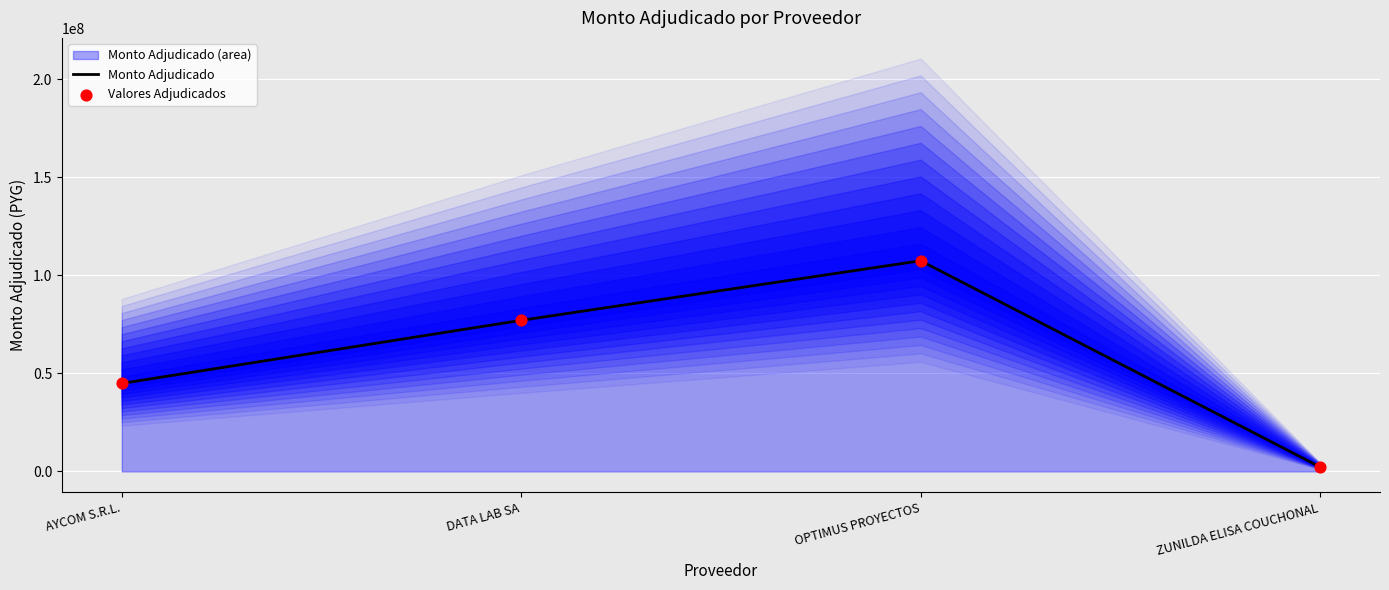

Is the value of Monto Adjudicado at ZUNILDA ELISA COUCHONAL greater than the value of Valores Adjudicados at OPTIMUS PROYECTOS?

No